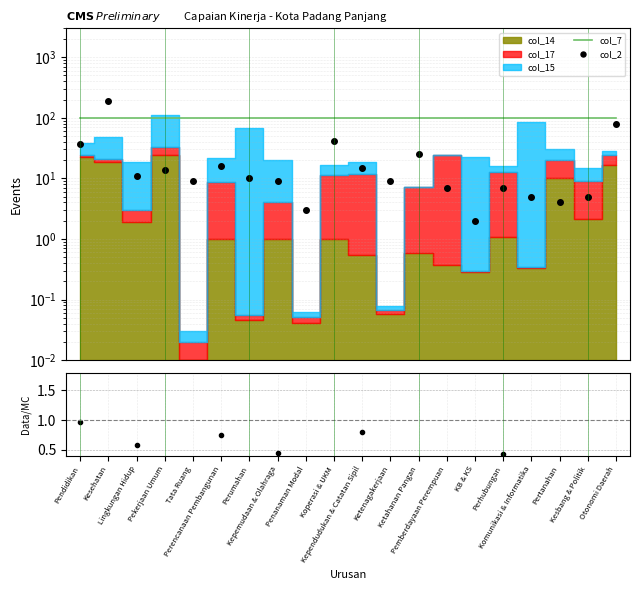

What position from the right is Pekerjaan Umum?

17